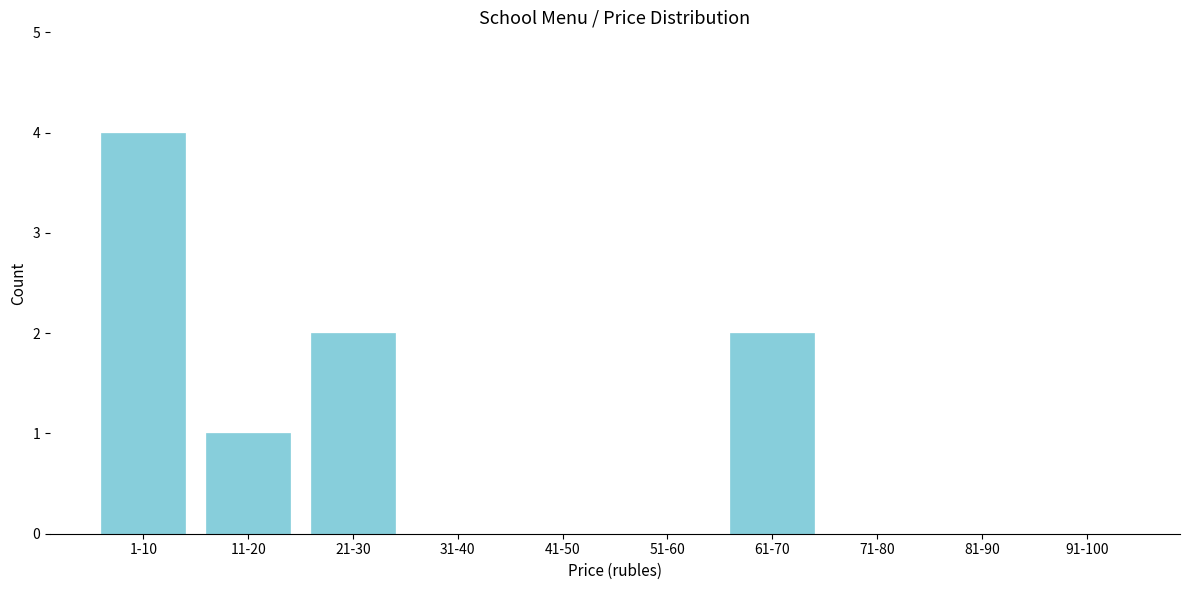

Reading right to left, transcribe all the data shown in this chart.

91-100=0	81-90=0	71-80=0	61-70=2	51-60=0	41-50=0	31-40=0	21-30=2	11-20=1	1-10=4